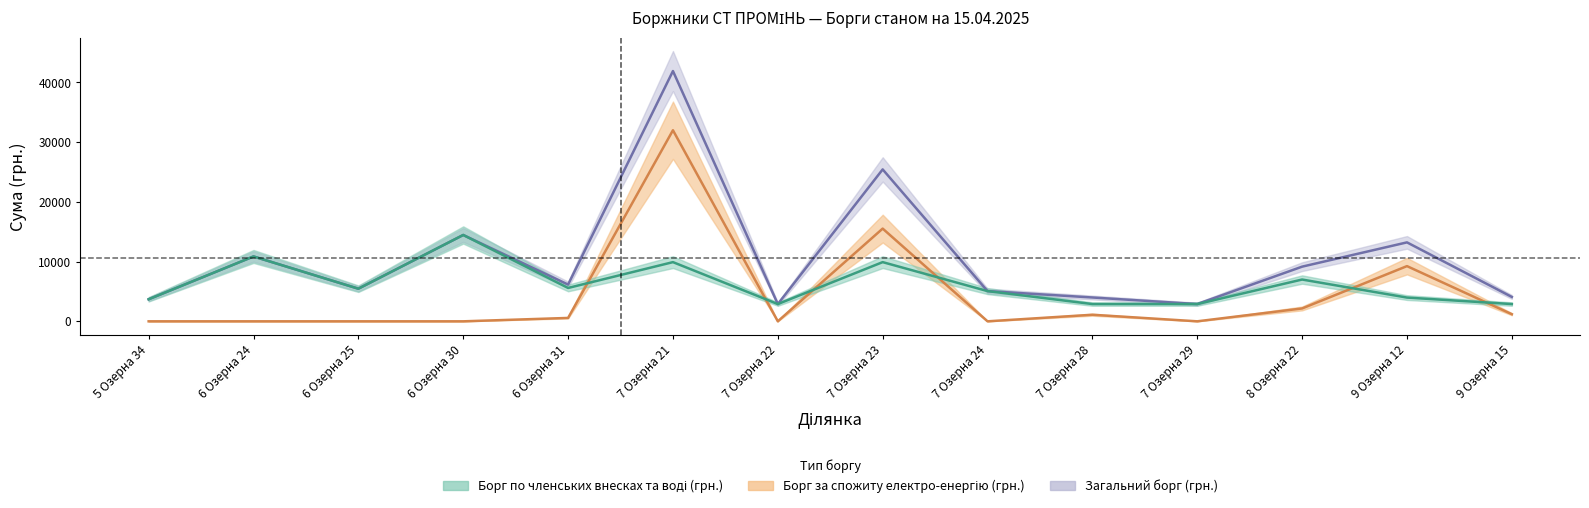

What is the sum of the Борг по членським внескам та воді (грн.) values at 8 Озерна 22 and 7 Озерна 21?

16906.2